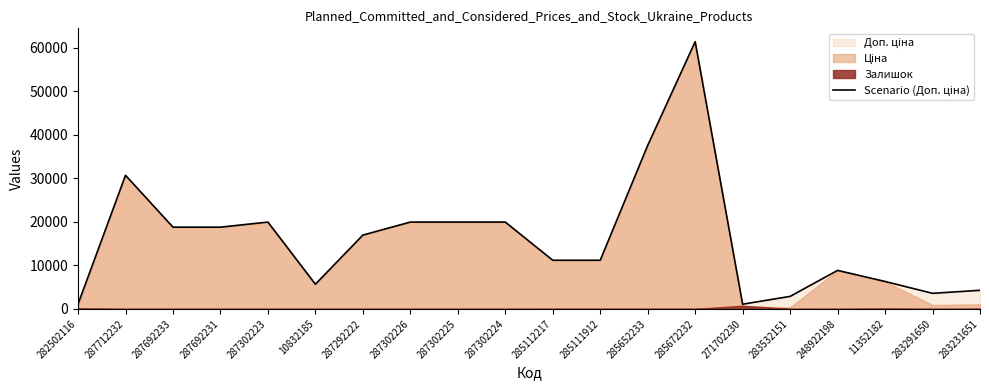

At which category does the data reach its first local valley?

10832185